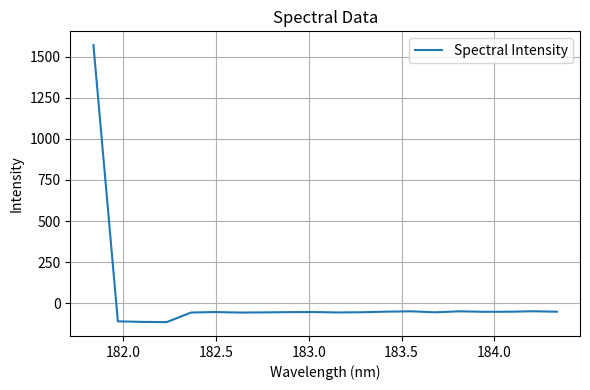

What is the minimum value shown in the chart?

-115.8